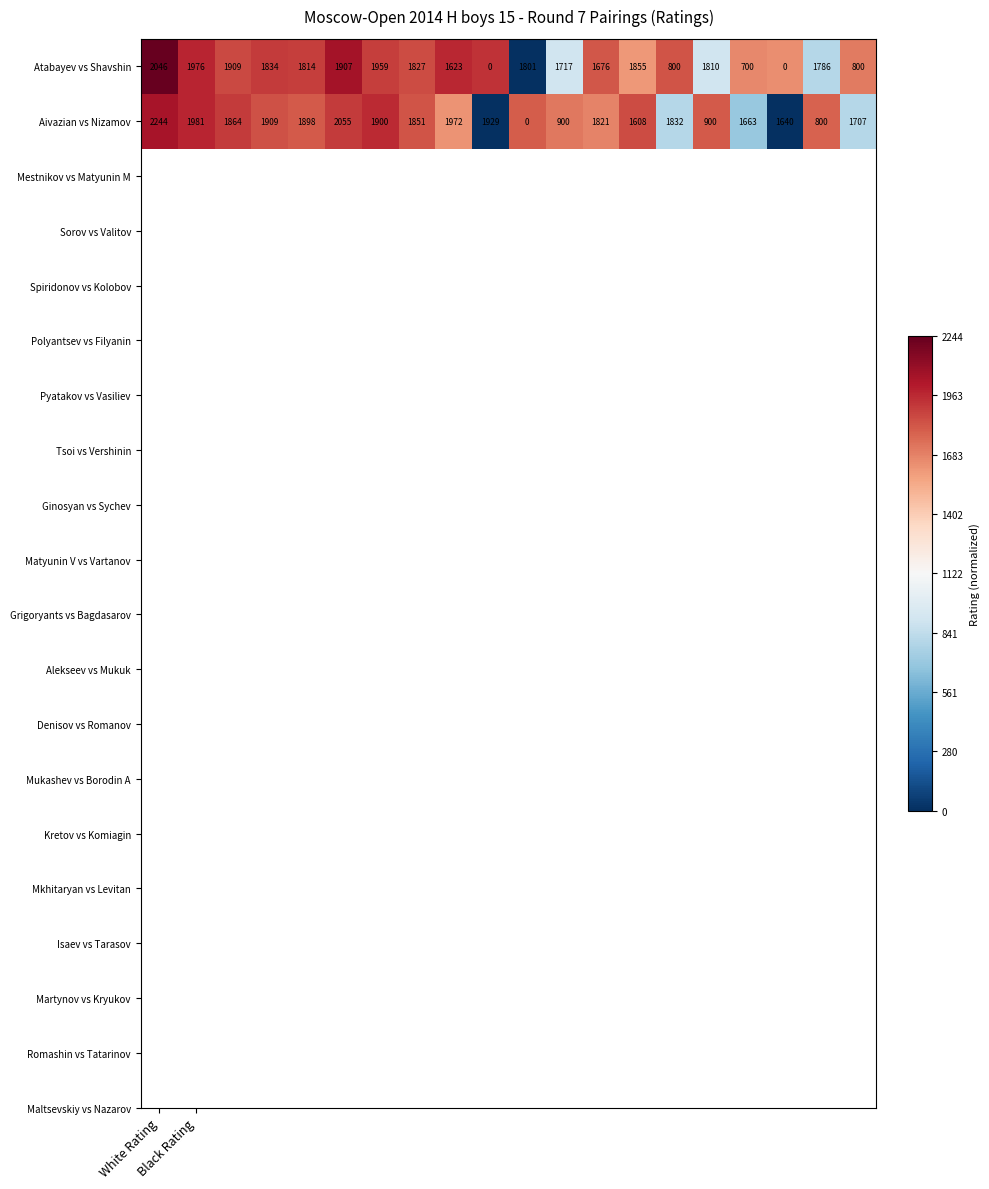

What is the maximum value for Atabayev vs Shavshin?

2046